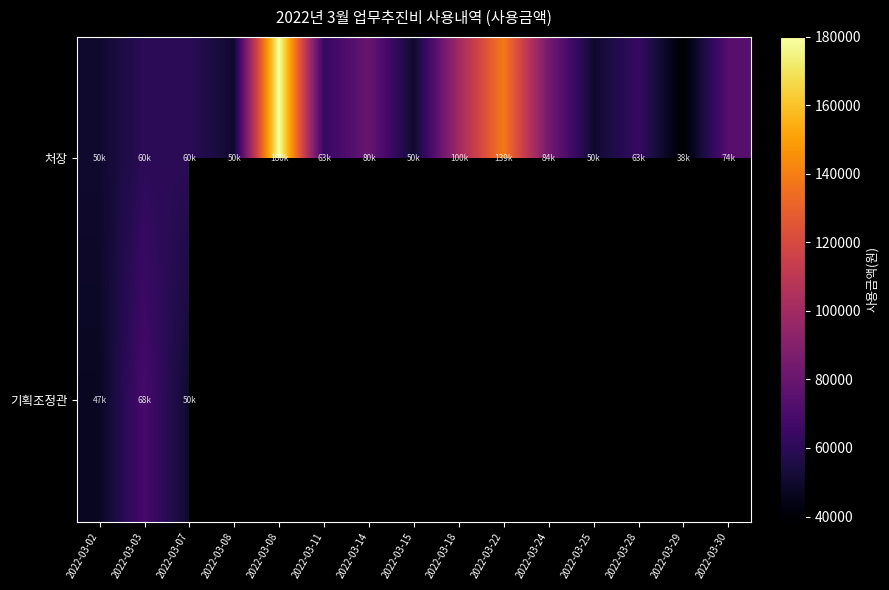

At how many categories does at least one series exceed 154051?

1